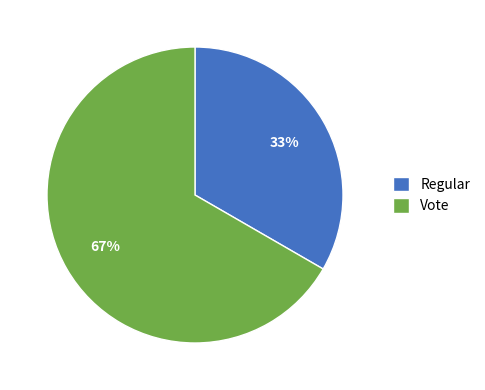

Which slice is the largest?

Vote